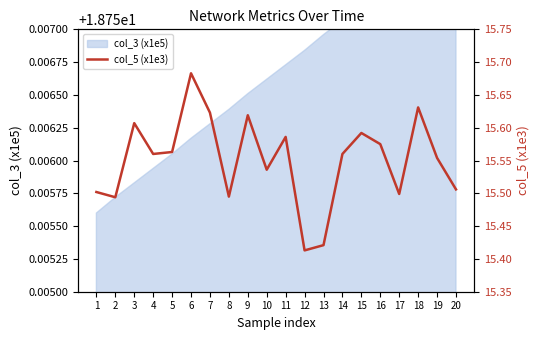

Which label corresponds to the smallest value in the chart?

12